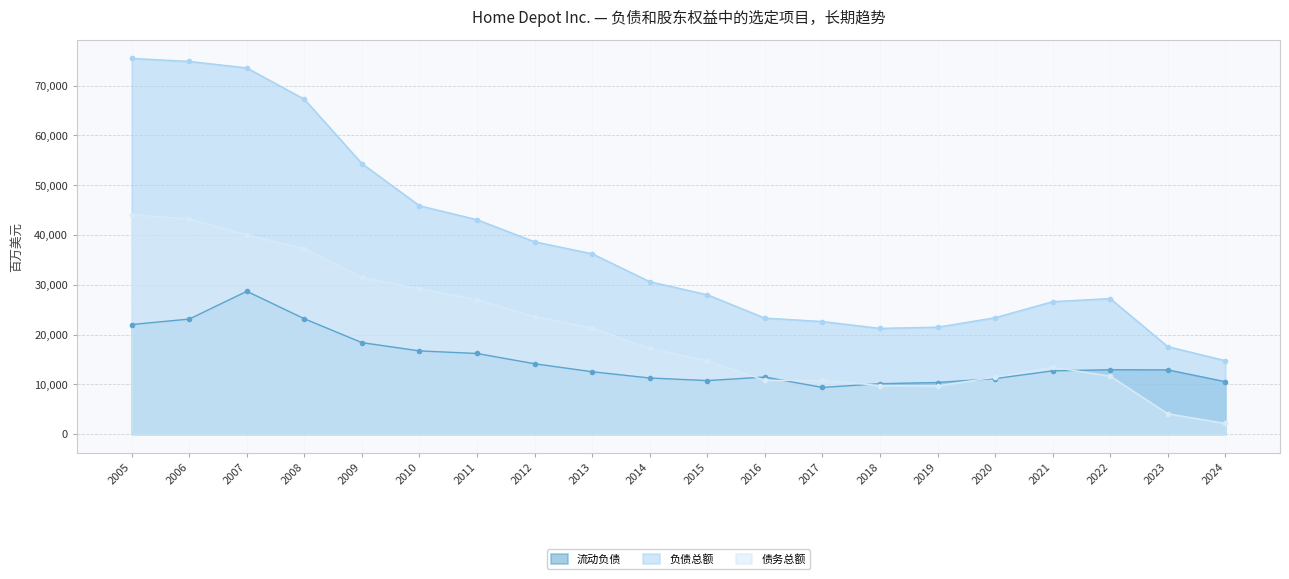

Count the number of categories in the chart.

20